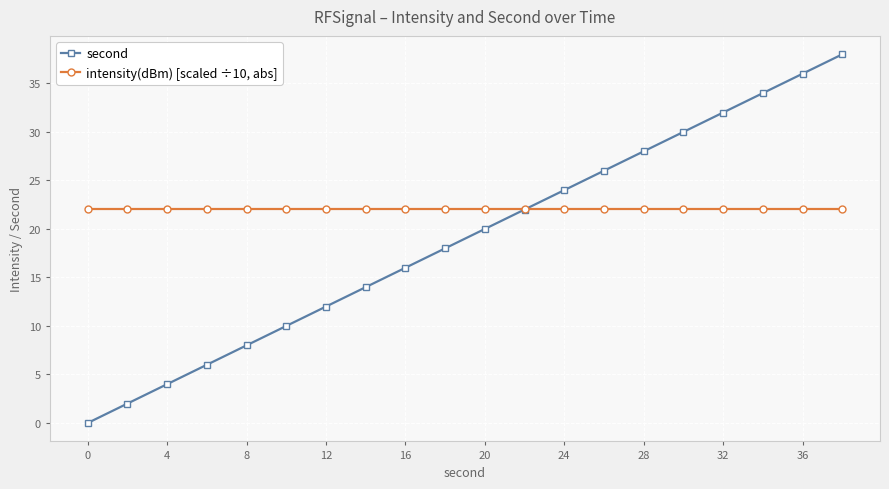

Which series has the largest range (max minus min)?

second